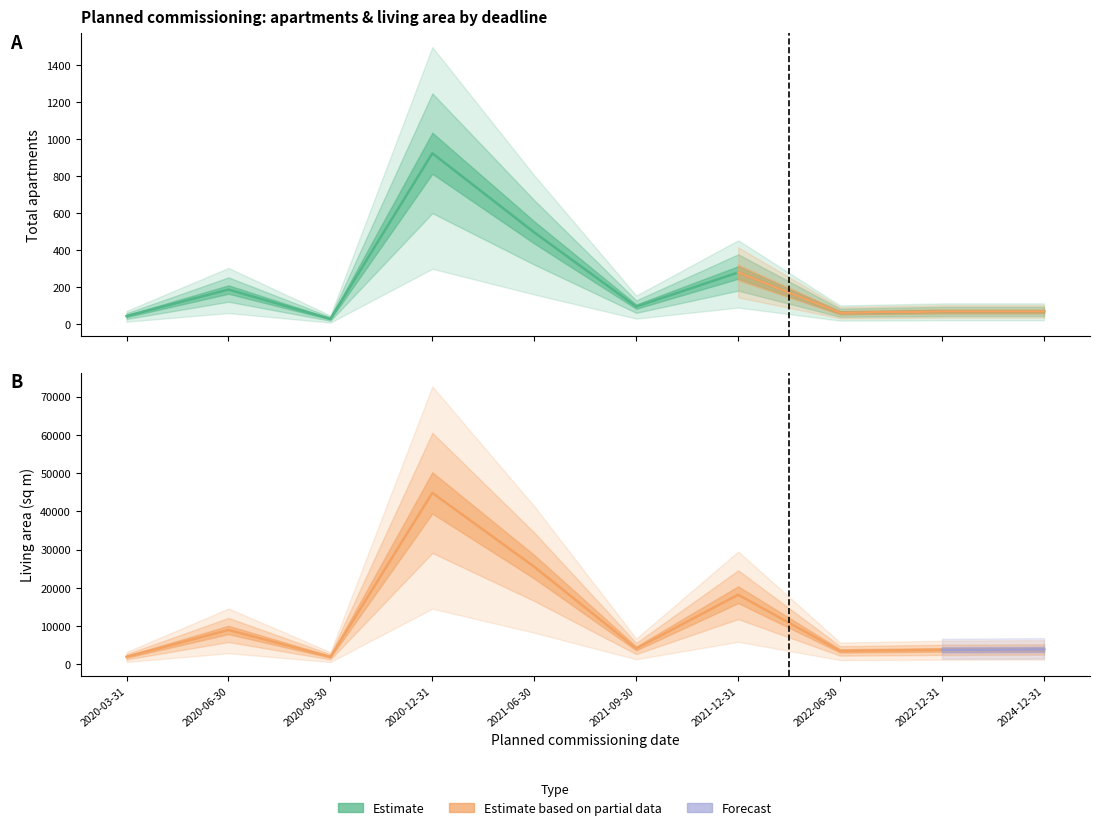

The Общее количество квартир объекта series shows 115 at 2022-12-31. True or false?

False